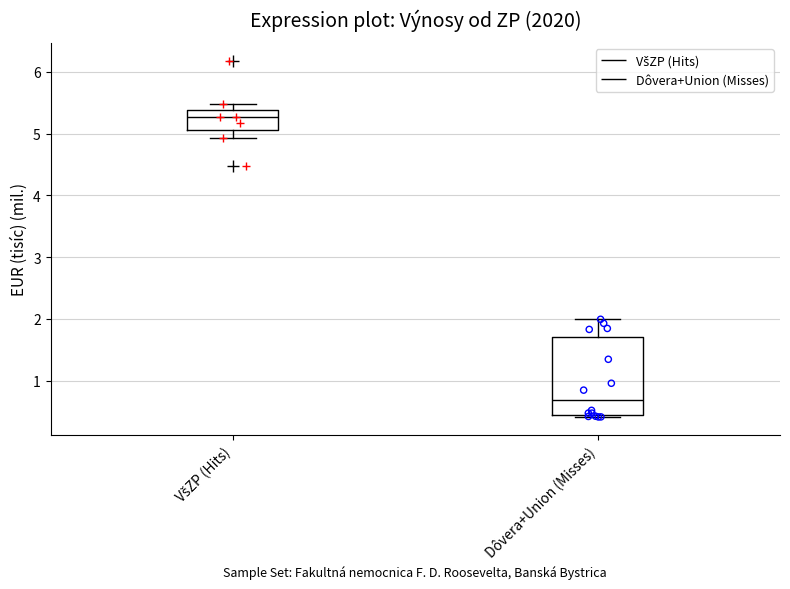

Reading left to right, read every box against the y-axis: the position of its median line, the range the box covers, and the ends of its whiskers. The values are not printed on the chart, so give them approximately, as read against the axis.

VšZP (Hits): median 5.3, box 5.1 to 5.4, whiskers 4.9 to 5.5
Dôvera+Union (Misses): median 0.7, box 0.4 to 1.7, whiskers 0.4 to 2.0